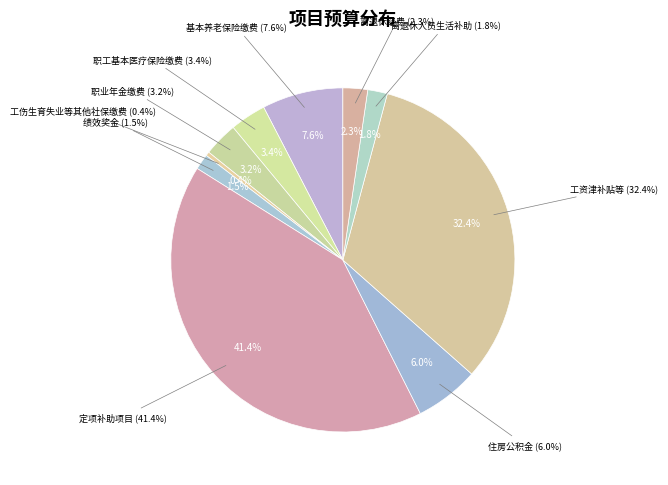

Is there any slice that represents more than half of the pie?

No